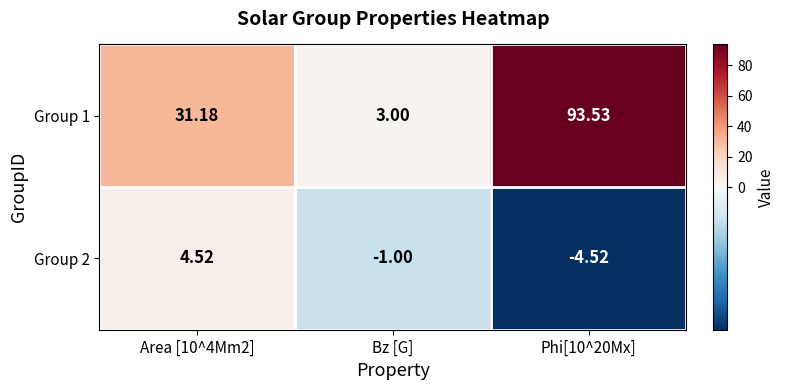

At which label is Group 2 closest to 0?

Bz [G]